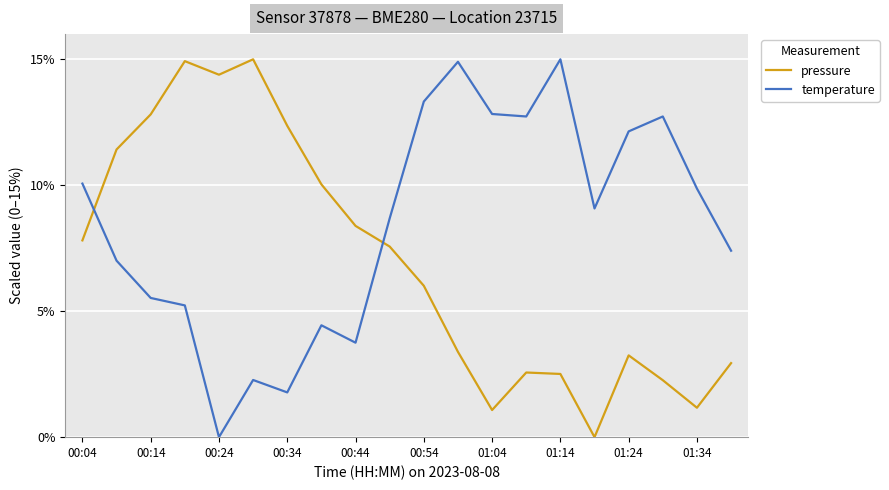

Which series has the largest total across all categories?

temperature